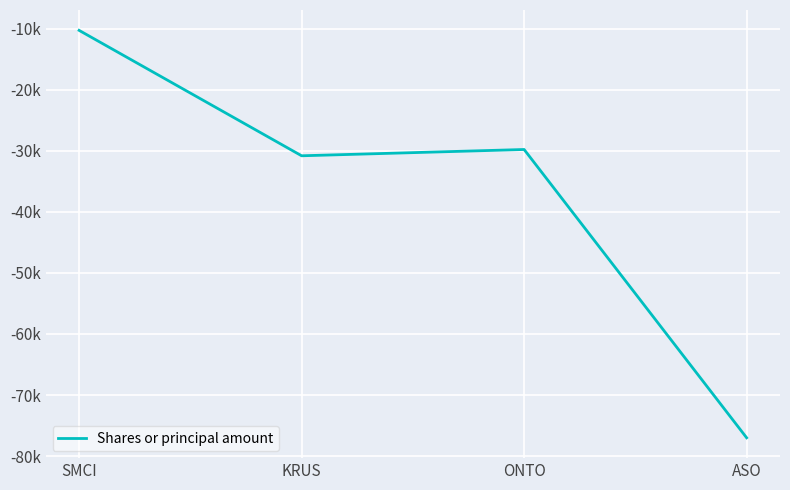

Reading left to right, extract all data points from this chart.

SMCI=-10260	KRUS=-30805	ONTO=-29775	ASO=-77000